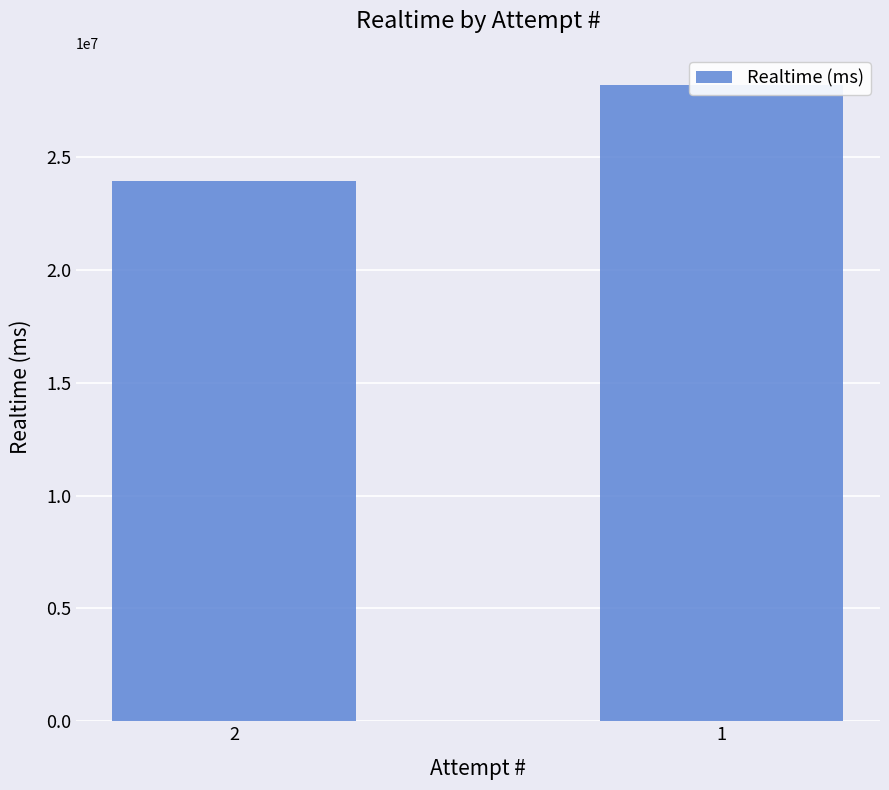

What is the value of the 2nd bar from the left?

28214373